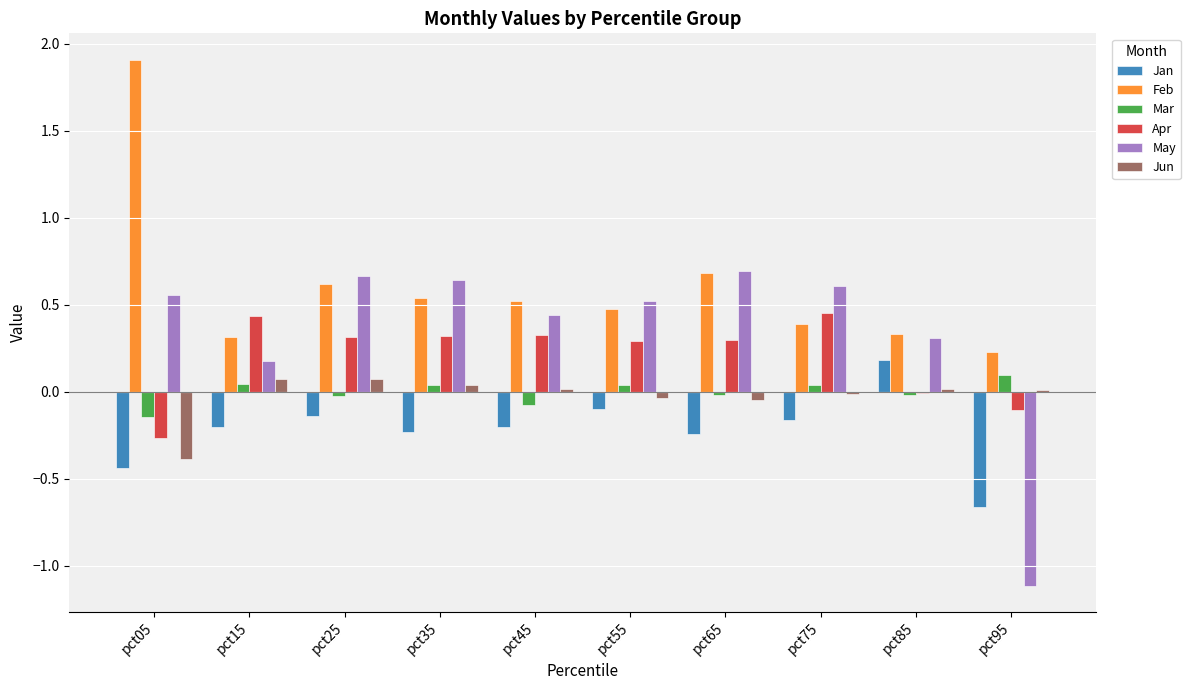

Which series has the largest total across all categories?

Feb